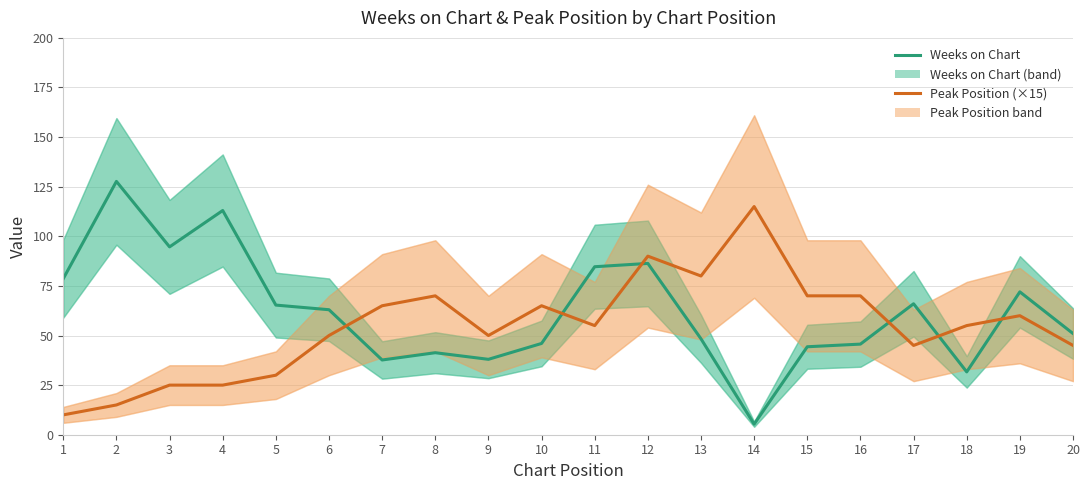

Where does the Weeks on Chart series first go above 63?

1